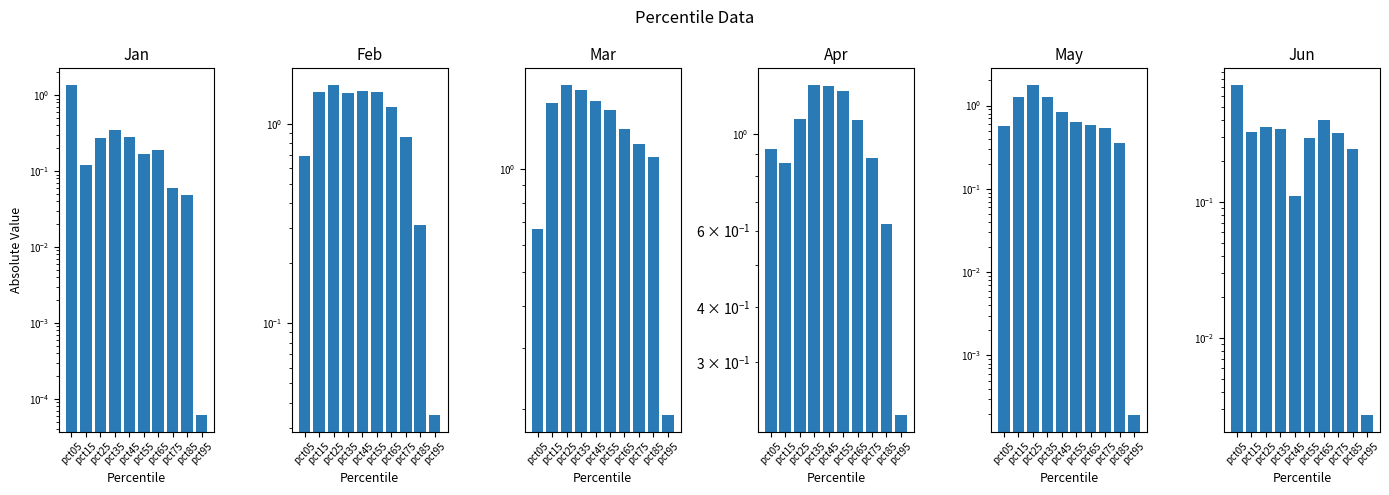

How many data points in Mar are above 1?

8